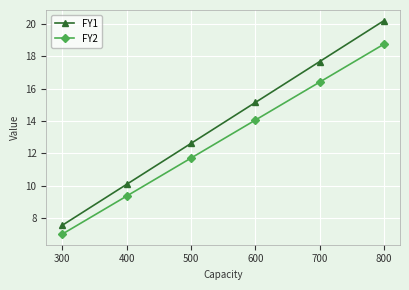

What is the difference between the FY1 values at 600 and 300?

7.6